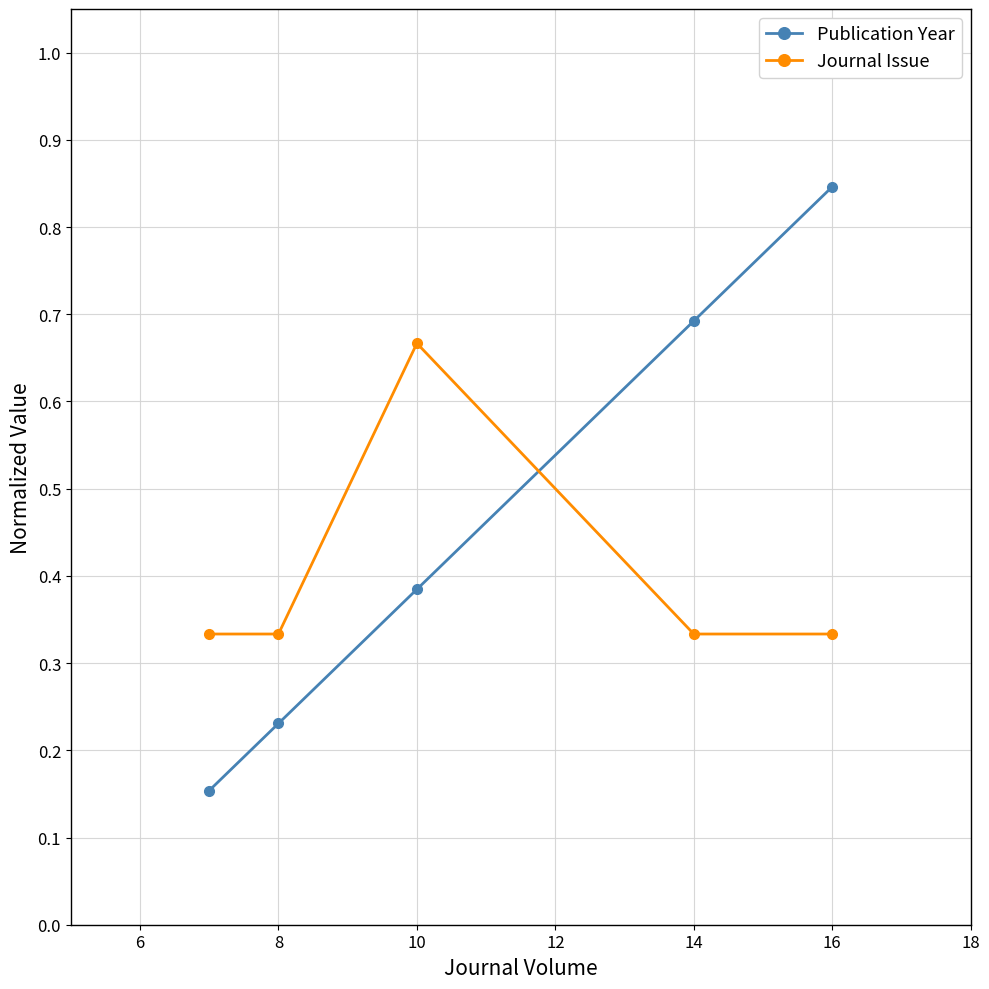

Which series has the widest spread of values?

Publication Year